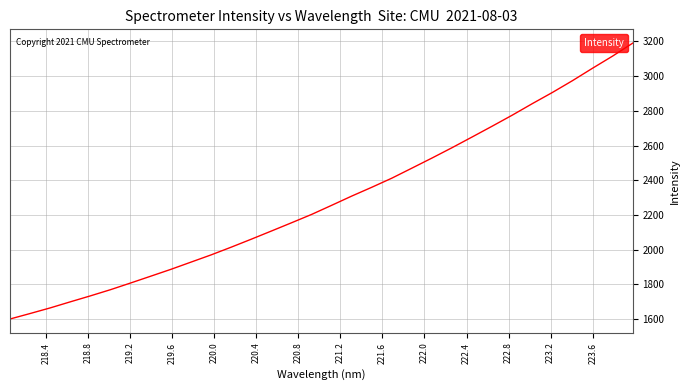

Reading left to right, transcribe all the data shown in this chart.

1601.0	1632.6	1665.0	1700.0	1734.4	1770.0	1808.5	1847.7	1887.1	1928.7	1970.3	2014.8	2060.7	2107.7	2155.2	2203.3	2255.9	2309.1	2359.9	2412.4	2470.2	2528.4	2588.1	2649.8	2712.1	2775.6	2842.0	2906.4	2974.3	3045.9	3115.9	3190.3